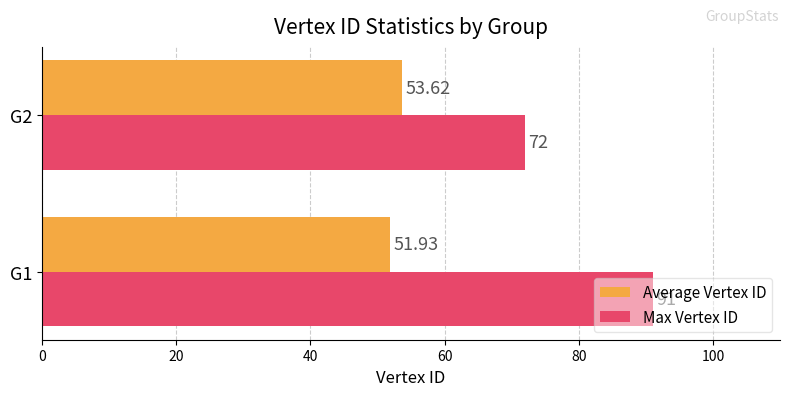

List the series in order of their peak value, highest first.

Max Vertex ID, Average Vertex ID